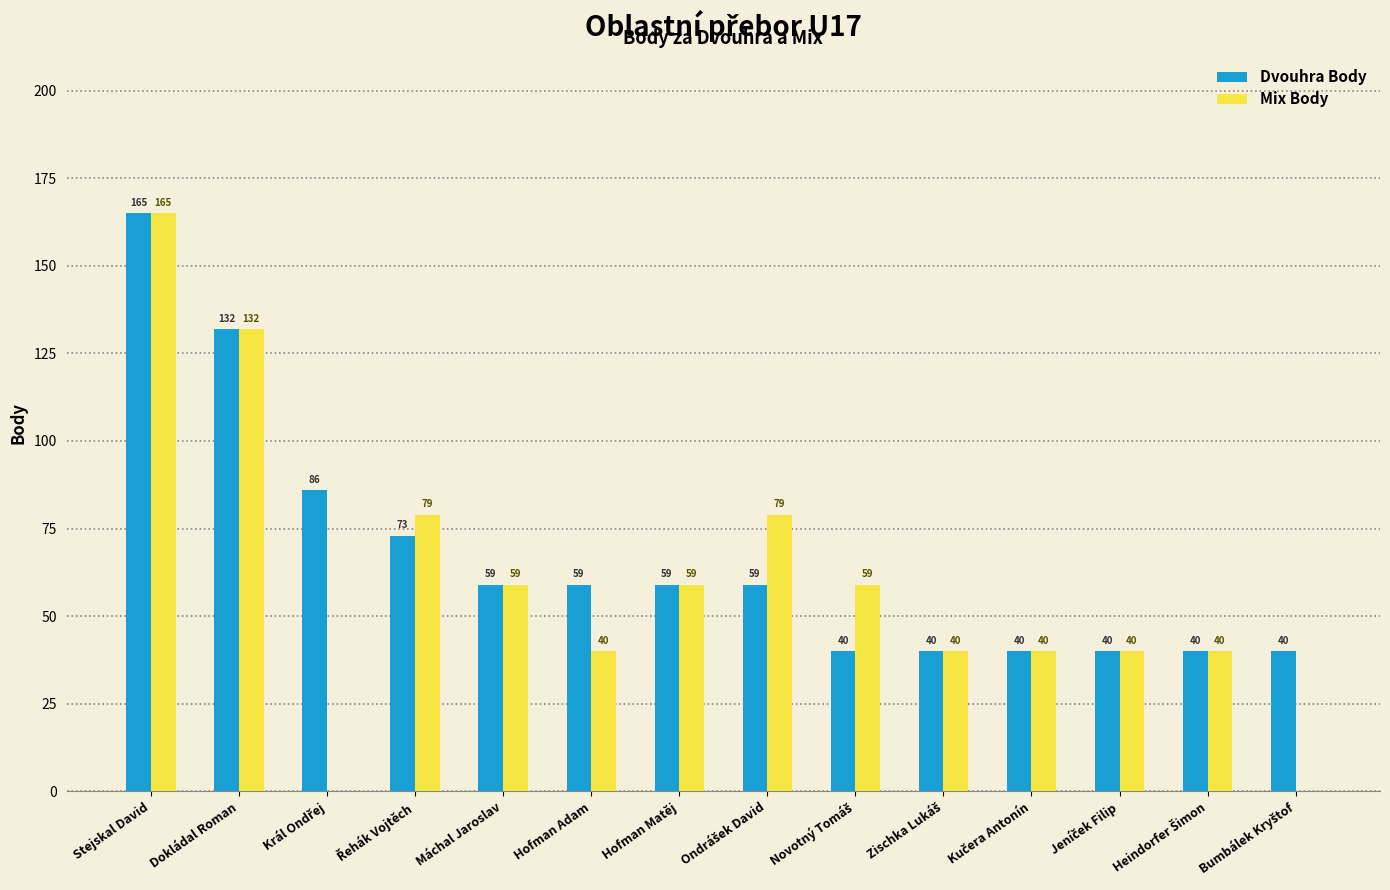

What is the total value across all series at Stejskal David?

330